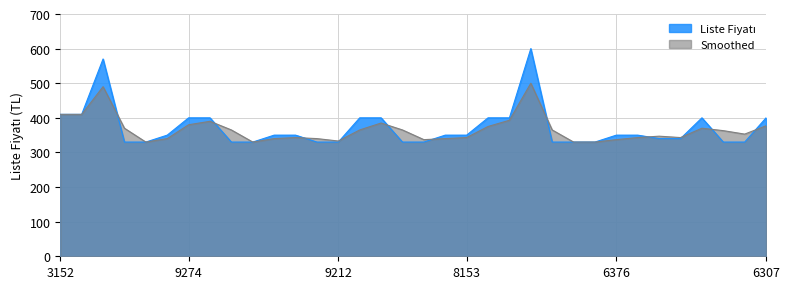

What is the difference between the highest and lowest values at 6307?

23